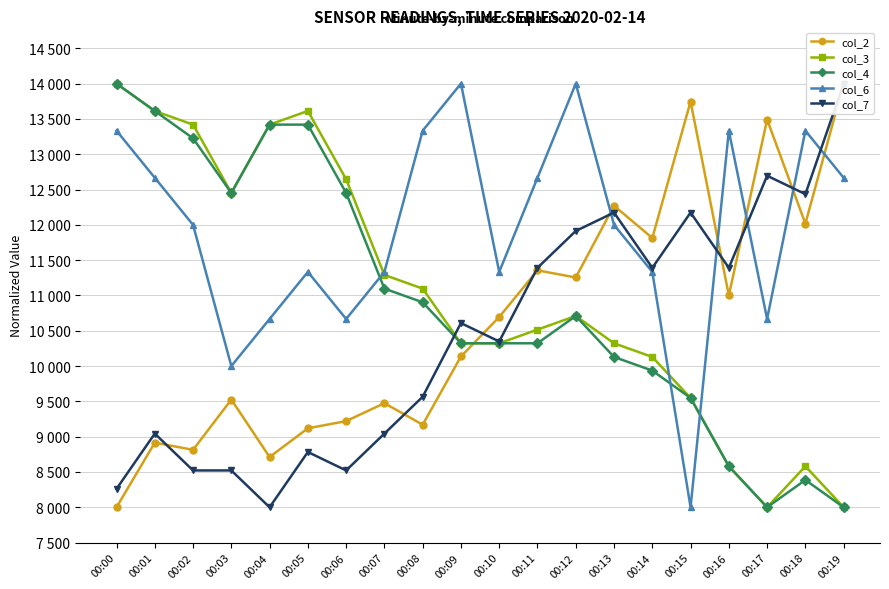

Rank the series by their maximum value, from highest to lowest.

col_2, col_3, col_4, col_6, col_7